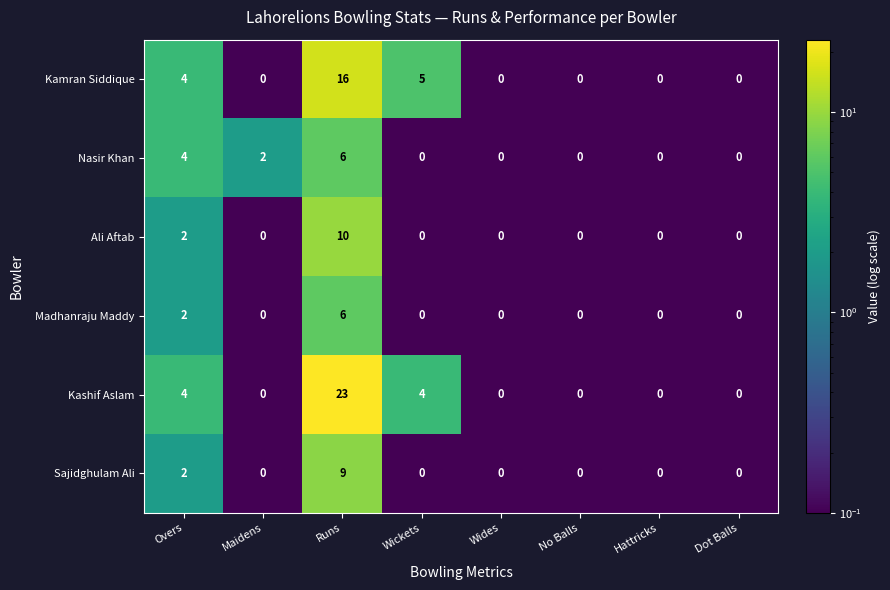

At which label is Kamran Siddique closest to 8?

Wickets